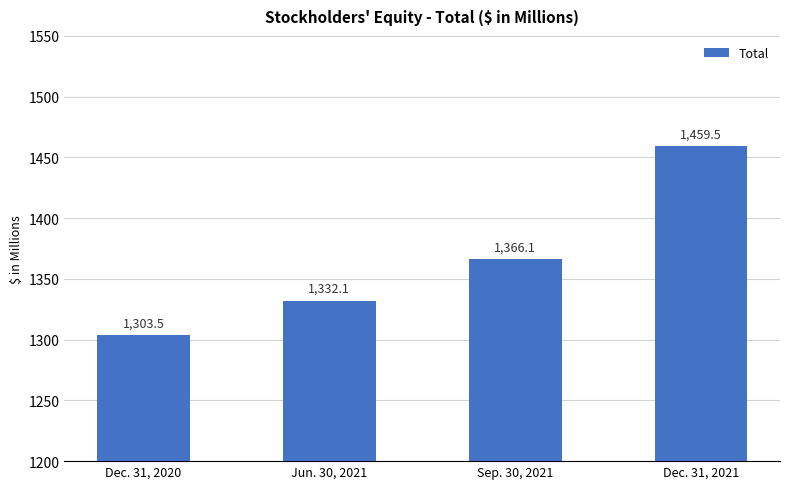

Does the chart contain stacked bars?

No